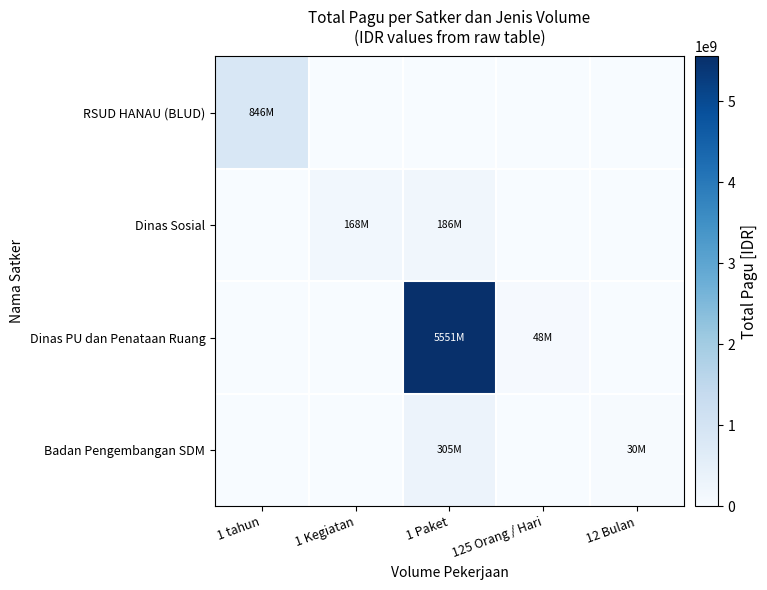

Between 12 Bulan and 1 Kegiatan, which is larger?

12 Bulan